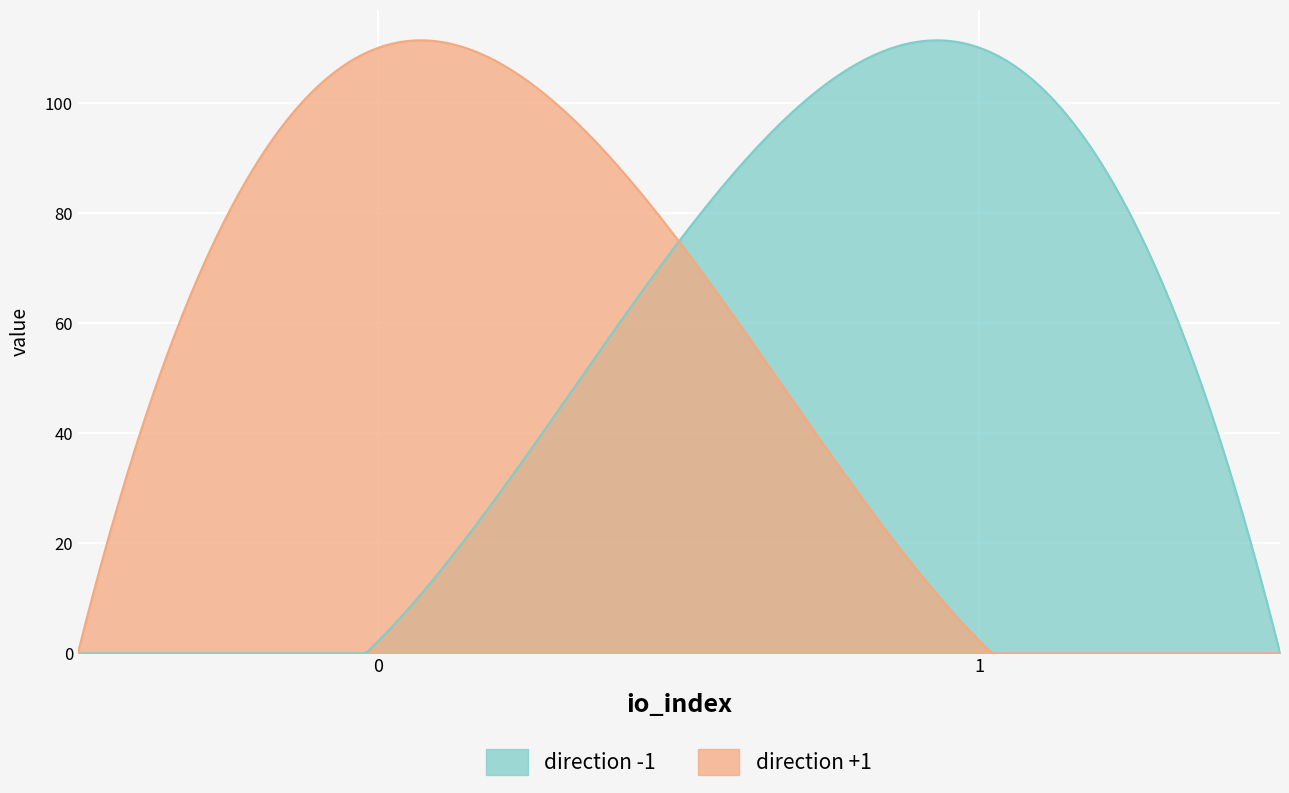

What is the maximum value for direction +1?

111.3